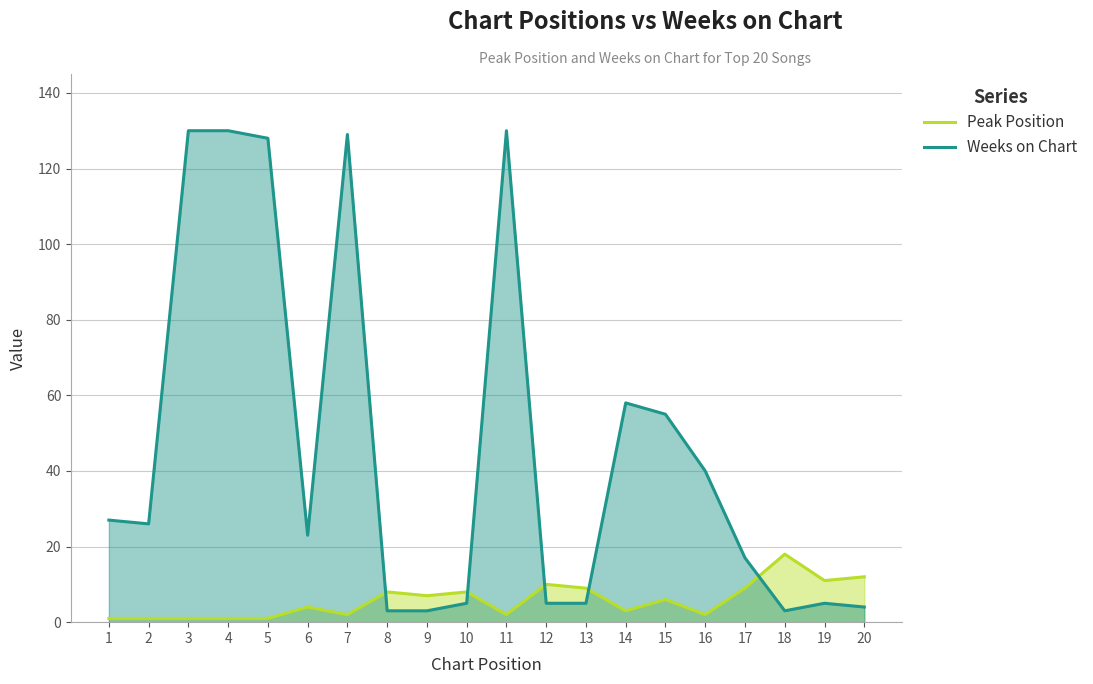

Which category has the highest value across all series?

3